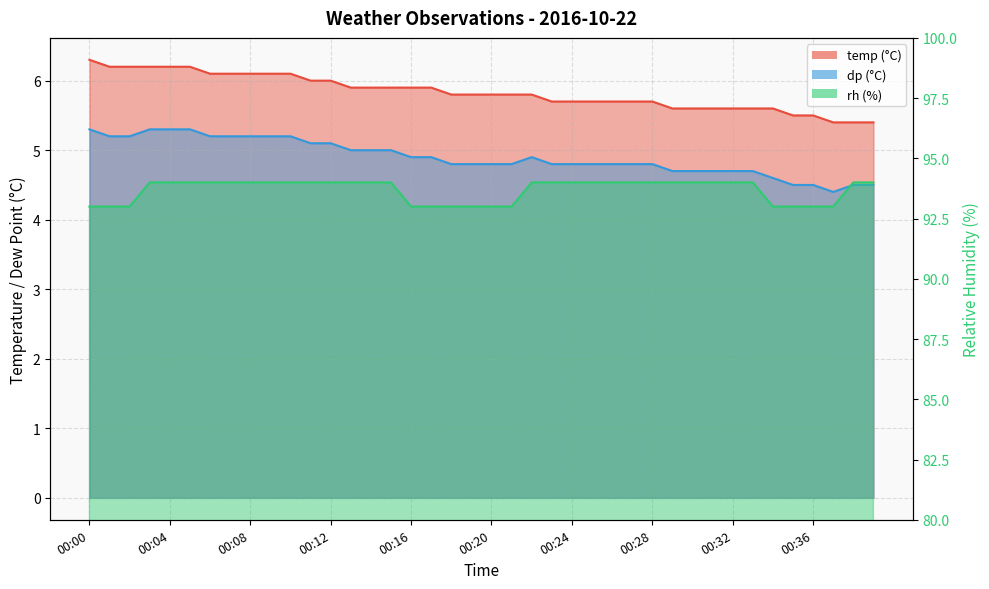

Which series has the largest total across all categories?

rh_line